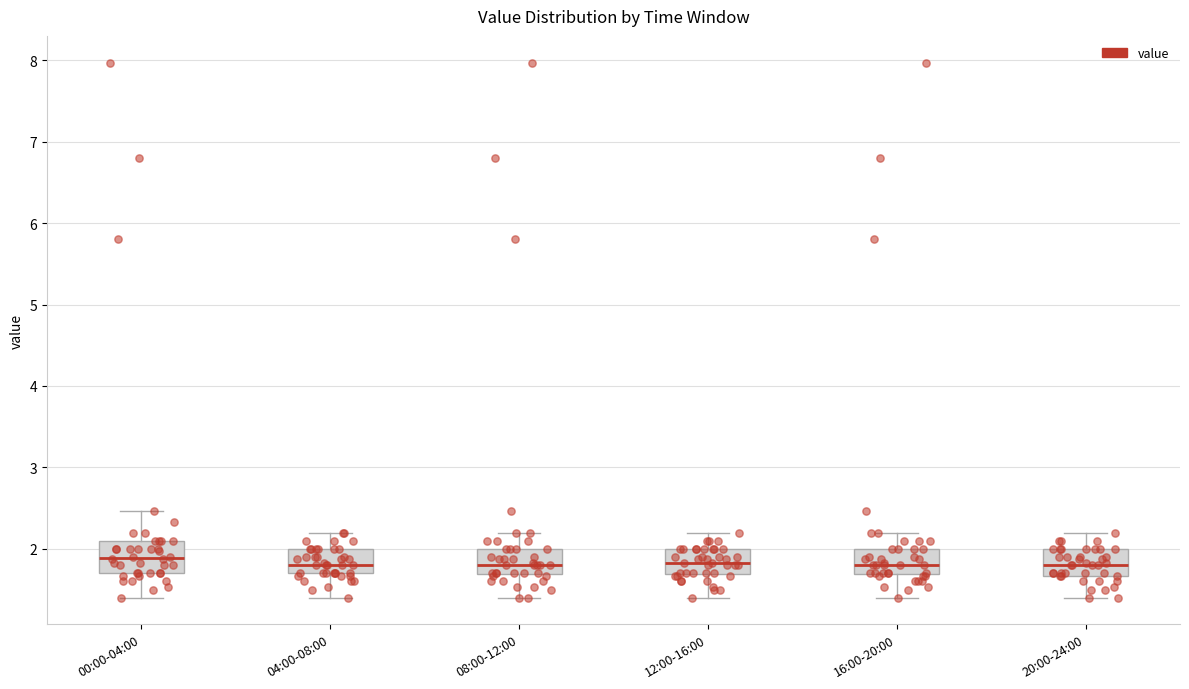

Reading left to right, transcribe this box plot: for each box, give where its median line is, the range the box spans, and where its two whiskers end, as read against the y-axis. The values are not printed on the chart, so give them approximately, as read against the axis.

00:00-04:00: median 1.9, box 1.7 to 2.1, whiskers 1.4 to 2.5
04:00-08:00: median 1.8, box 1.7 to 2.0, whiskers 1.4 to 2.2
08:00-12:00: median 1.8, box 1.7 to 2.0, whiskers 1.4 to 2.2
12:00-16:00: median 1.8, box 1.7 to 2.0, whiskers 1.4 to 2.2
16:00-20:00: median 1.8, box 1.7 to 2.0, whiskers 1.4 to 2.2
20:00-24:00: median 1.8, box 1.7 to 2.0, whiskers 1.4 to 2.2